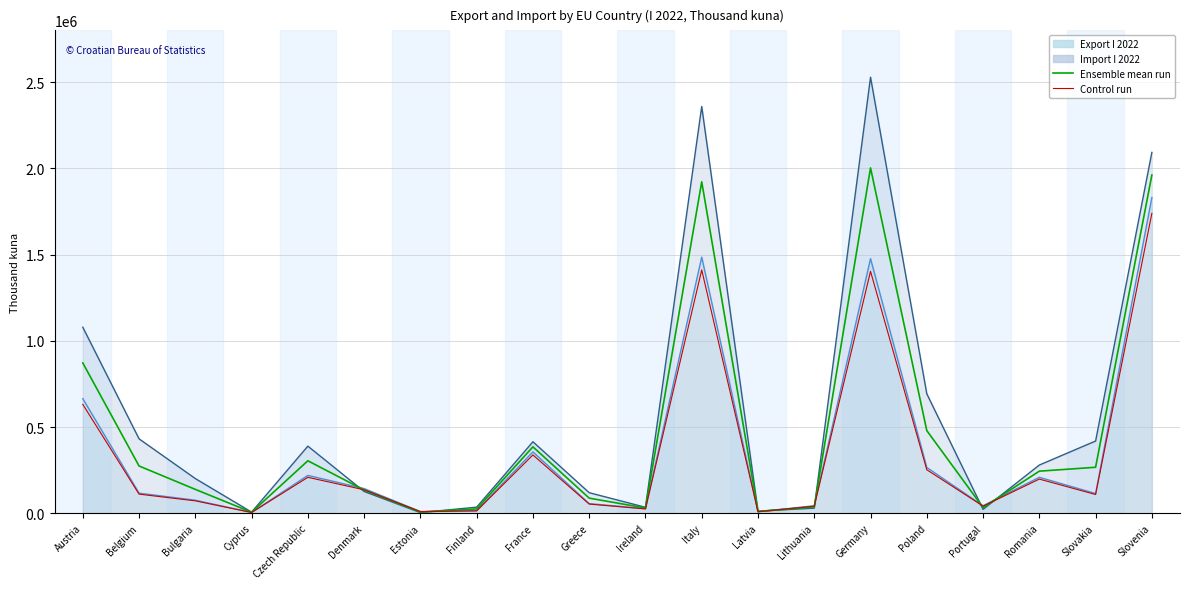

True or false: Ensemble mean run and Control run cross at least once.

True